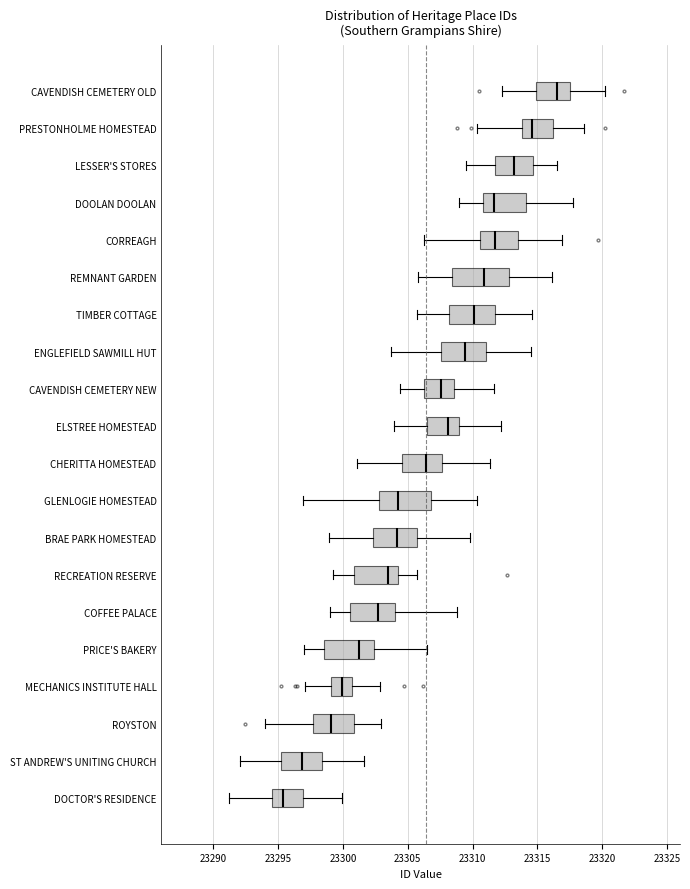

Reading bottom to top, transcribe this box plot: for each box, give where its median line is, the range the box spans, and where its two whiskers end, as read against the x-axis. The values are not printed on the chart, so give them approximately, as read against the axis.

DOCTOR'S RESIDENCE: median 23295.5, box 23294.5 to 23297.0, whiskers 23291.0 to 23300.0
ST ANDREW'S UNITING CHURCH: median 23297.0, box 23295.0 to 23298.5, whiskers 23292.0 to 23301.5
ROYSTON: median 23299.0, box 23297.5 to 23301.0, whiskers 23294.0 to 23303.0
MECHANICS INSTITUTE HALL: median 23300.0, box 23299.0 to 23300.5, whiskers 23297.0 to 23303.0
PRICE'S BAKERY: median 23301.0, box 23298.5 to 23302.5, whiskers 23297.0 to 23306.5
COFFEE PALACE: median 23302.5, box 23300.5 to 23304.0, whiskers 23299.0 to 23309.0
RECREATION RESERVE: median 23303.5, box 23301.0 to 23304.5, whiskers 23299.0 to 23305.5
BRAE PARK HOMESTEAD: median 23304.0, box 23302.5 to 23305.5, whiskers 23299.0 to 23310.0
GLENLOGIE HOMESTEAD: median 23304.5, box 23303.0 to 23307.0, whiskers 23297.0 to 23310.5
CHERITTA HOMESTEAD: median 23306.5, box 23304.5 to 23307.5, whiskers 23301.0 to 23311.5
ELSTREE HOMESTEAD: median 23308.0, box 23306.5 to 23309.0, whiskers 23304.0 to 23312.0
CAVENDISH CEMETERY NEW: median 23307.5, box 23306.0 to 23308.5, whiskers 23304.5 to 23311.5
ENGLEFIELD SAWMILL HUT: median 23309.5, box 23307.5 to 23311.0, whiskers 23303.5 to 23314.5
TIMBER COTTAGE: median 23310.0, box 23308.0 to 23311.5, whiskers 23305.5 to 23314.5
REMNANT GARDEN: median 23311.0, box 23308.5 to 23313.0, whiskers 23306.0 to 23316.0
CORREAGH: median 23311.5, box 23310.5 to 23313.5, whiskers 23306.0 to 23317.0
DOOLAN DOOLAN: median 23311.5, box 23311.0 to 23314.0, whiskers 23309.0 to 23318.0
LESSER'S STORES: median 23313.0, box 23312.0 to 23314.5, whiskers 23309.5 to 23316.5
PRESTONHOLME HOMESTEAD: median 23314.5, box 23314.0 to 23316.0, whiskers 23310.5 to 23318.5
CAVENDISH CEMETERY OLD: median 23316.5, box 23315.0 to 23317.5, whiskers 23312.5 to 23320.0